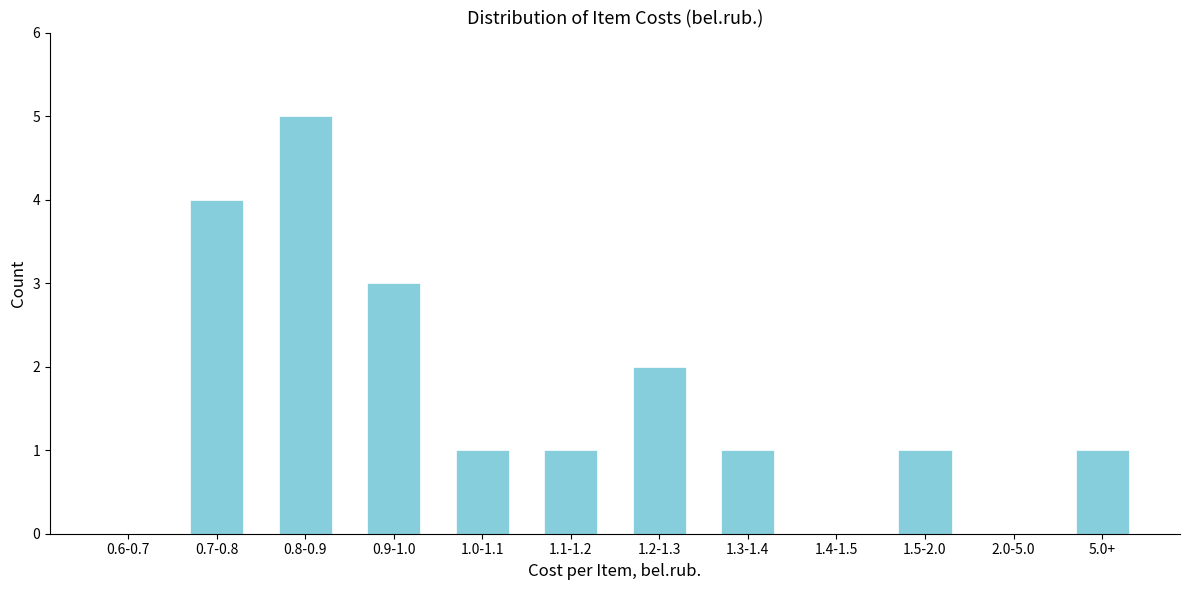

Reading left to right, transcribe all the data shown in this chart.

0.6-0.7=0	0.7-0.8=4	0.8-0.9=5	0.9-1.0=3	1.0-1.1=1	1.1-1.2=1	1.2-1.3=2	1.3-1.4=1	1.4-1.5=0	1.5-2.0=1	2.0-5.0=0	5.0+=1